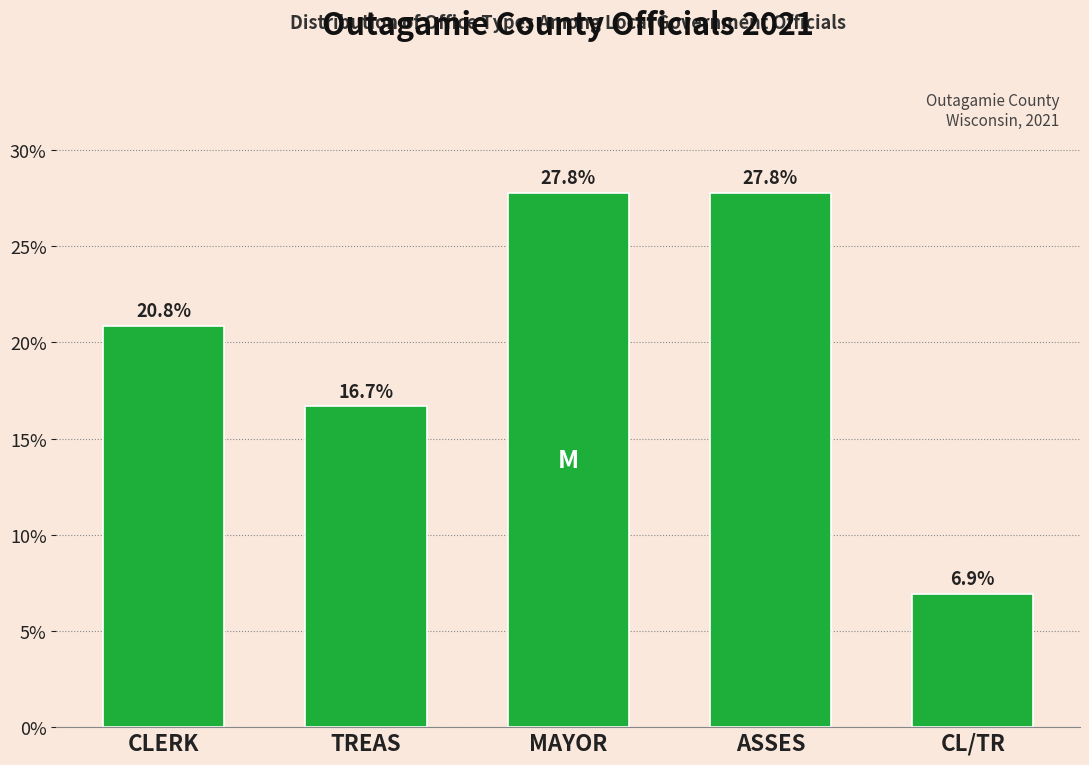

Reading left to right, transcribe all the data shown in this chart.

20.8	16.7	27.8	27.8	6.9